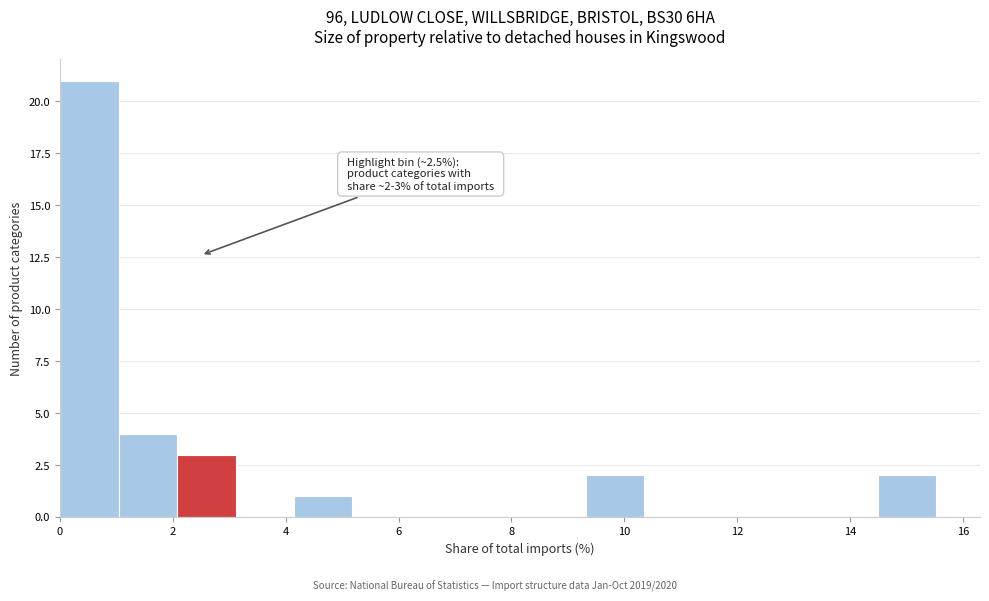

Over which range of the x-axis is the bar tallest?

0.0 to 1.0